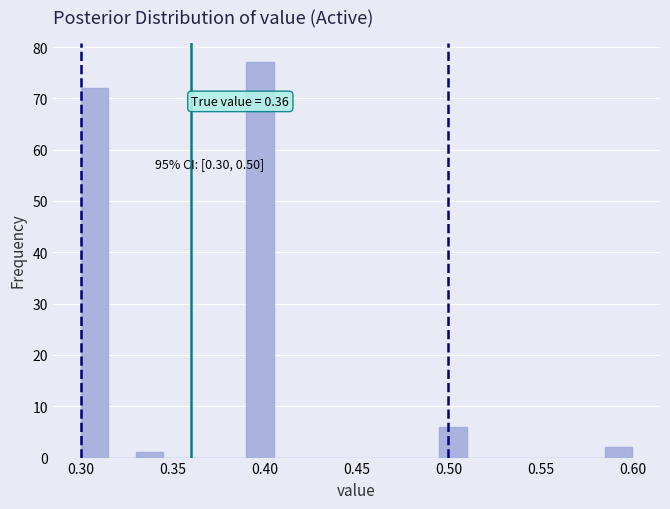

Read against the x-axis, roughly where is the centre of the tallest bar?

0.400